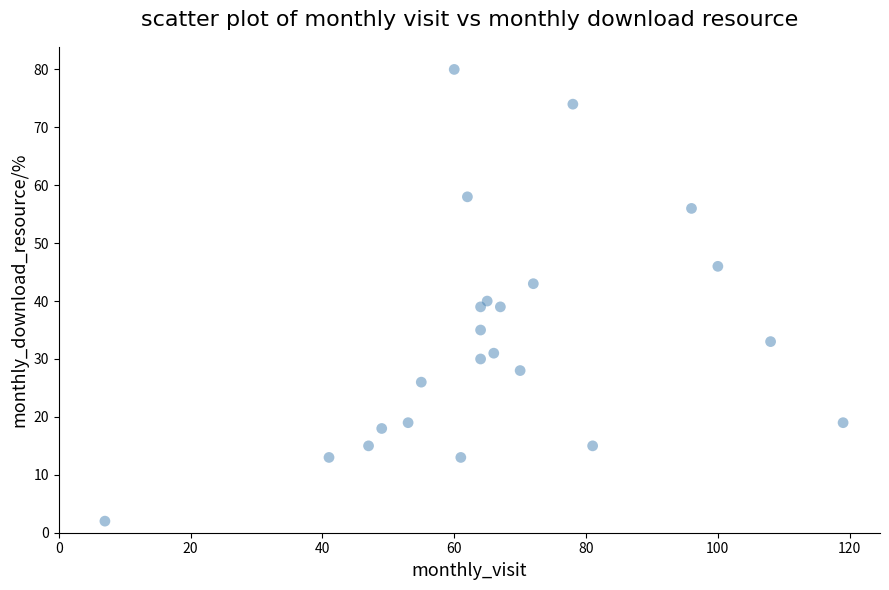

What Y value in the scatter plot is closest to 41?

40